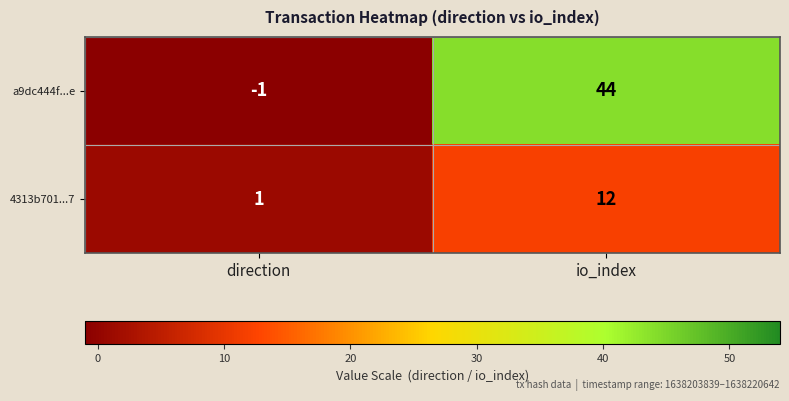

What is the difference between the highest and lowest values at io_index?

32